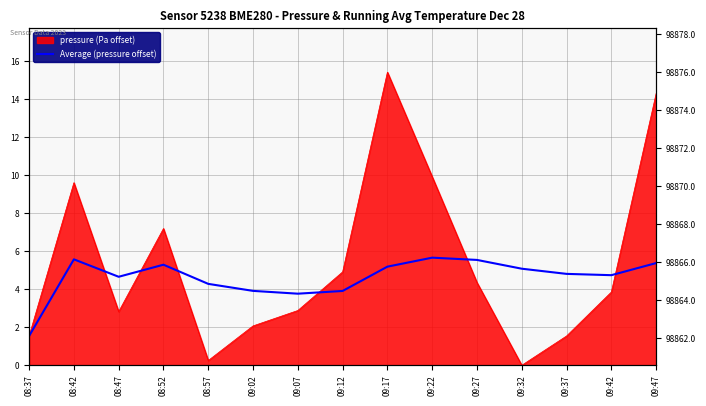

Where is the data nearest to the value 3?

09:07